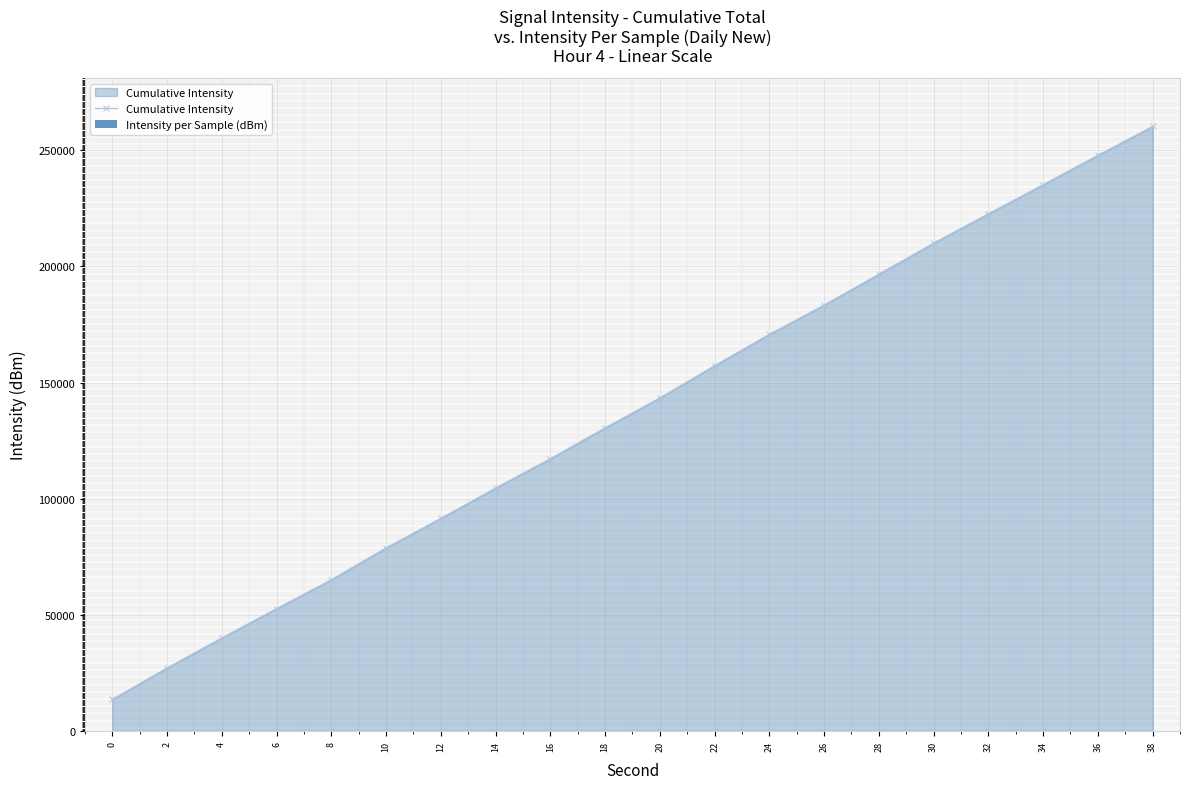

The Intensity per Sample (dBm) series shows 13.2 at 28. True or false?

True